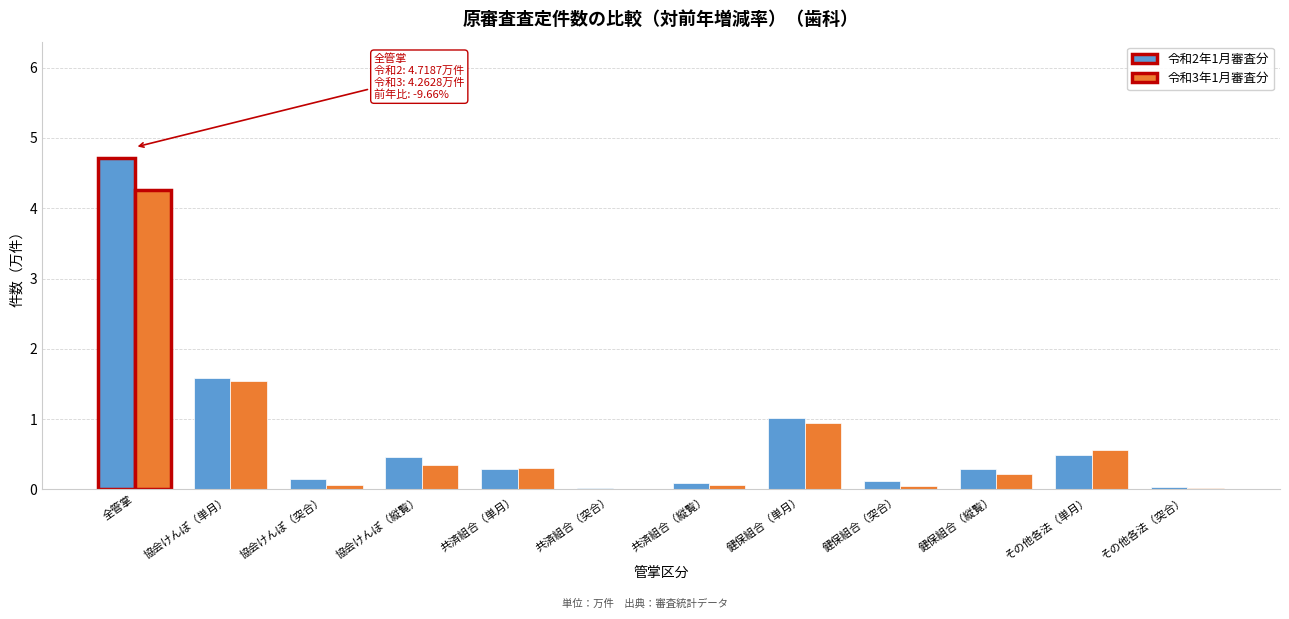

At which label does 令和3年1月審査分 reach its peak?

全管掌